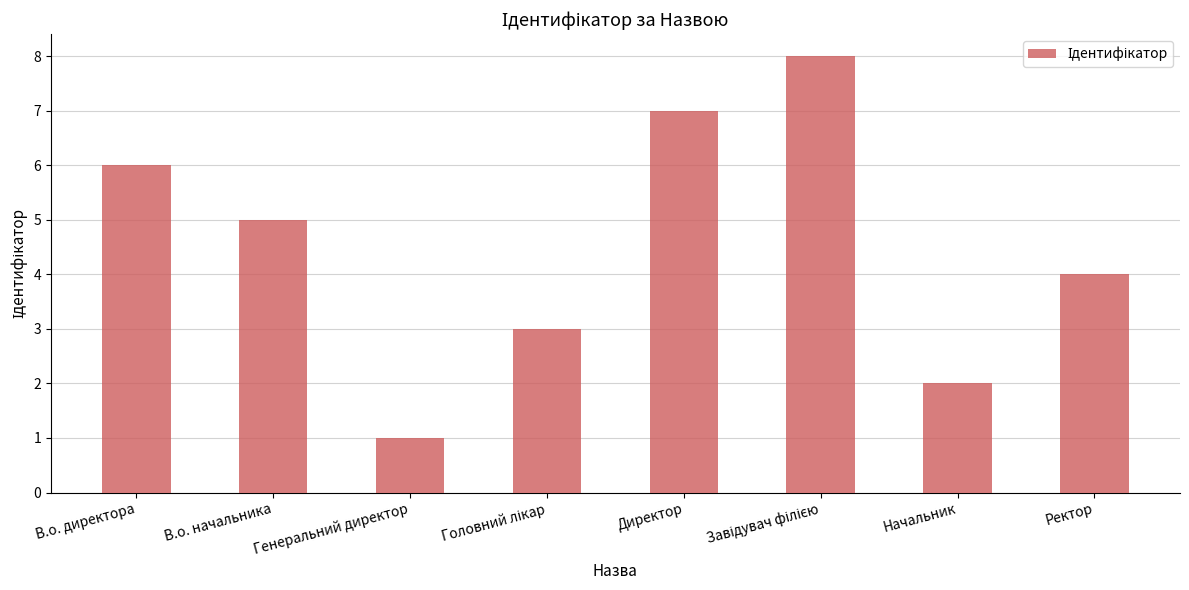

True or false: the data shows 2 at Начальник.

True